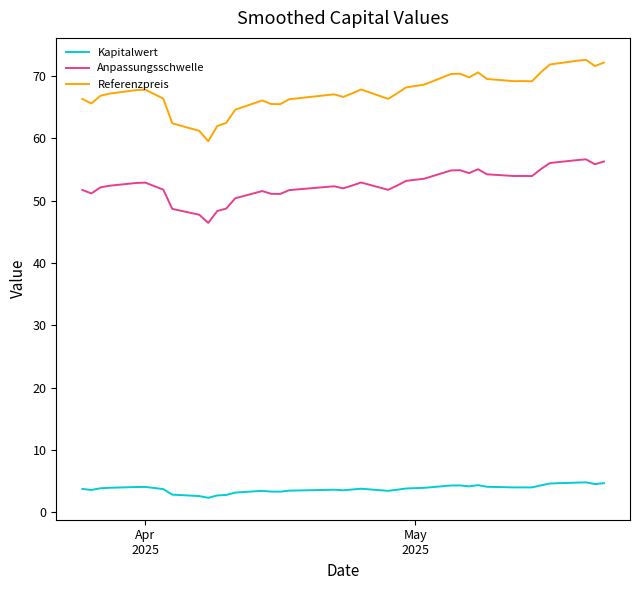

True or false: Anpassungsschwelle and Referenzpreis intersect in this chart.

False